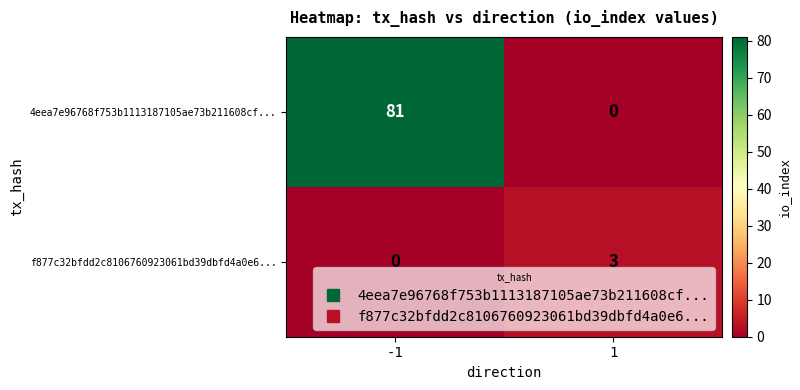

Between -1 and 1, which series saw the biggest shift?

4eea7e96768f753b1113187105ae73b211608cf...